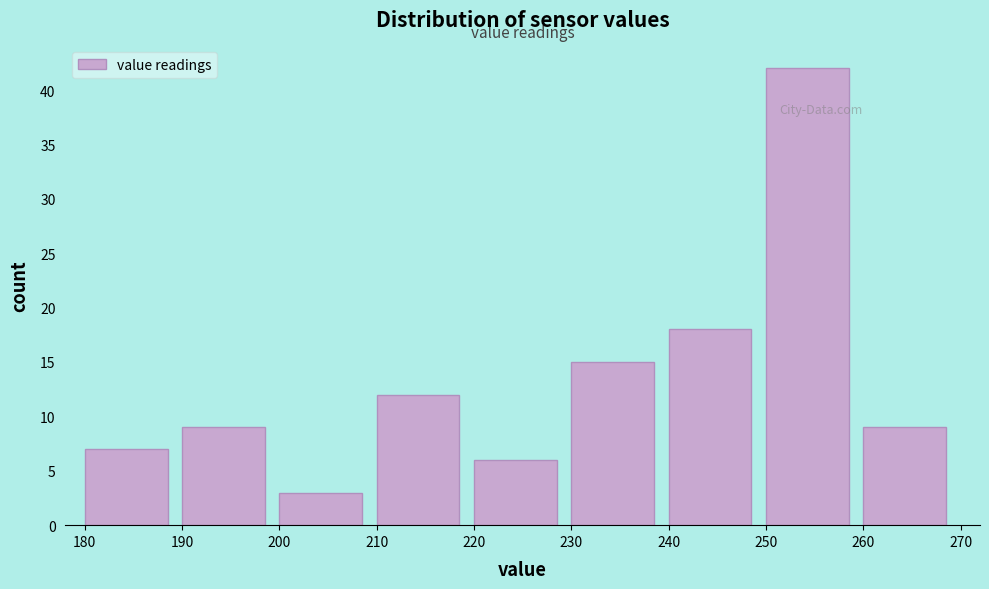

Which range on the x-axis has the tallest bar?

250 to 260